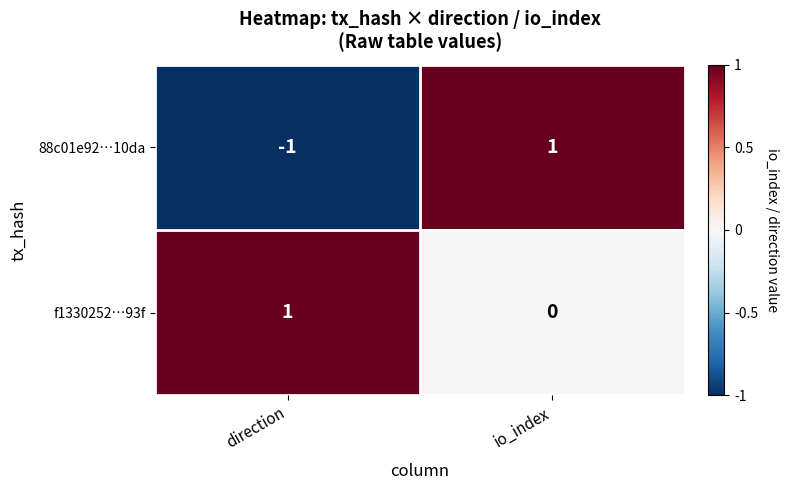

Rank the series by their average value, from highest to lowest.

f1330252…93f, 88c01e92…10da